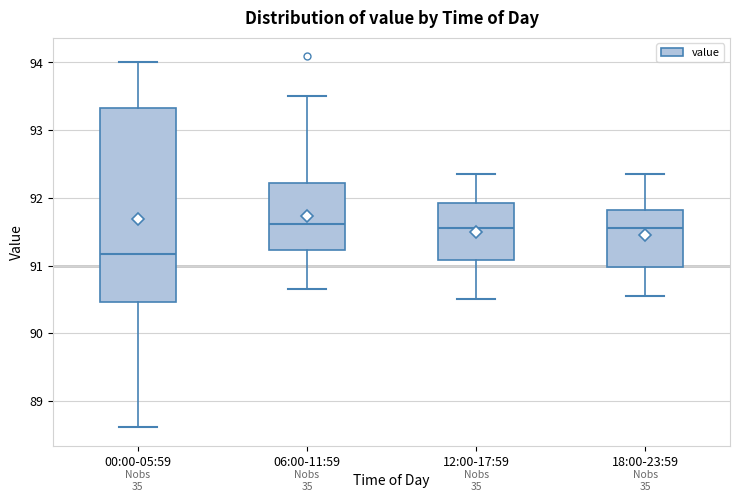

Reading left to right, transcribe this box plot: for each box, give where its median line is, the range the box spans, and where its two whiskers end, as read against the y-axis. The values are not printed on the chart, so give them approximately, as read against the axis.

00:00-05:59: median 91.2, box 90.5 to 93.3, whiskers 88.6 to 94.0
06:00-11:59: median 91.6, box 91.2 to 92.2, whiskers 90.7 to 93.5
12:00-17:59: median 91.6, box 91.1 to 91.9, whiskers 90.5 to 92.4
18:00-23:59: median 91.6, box 91.0 to 91.8, whiskers 90.6 to 92.4